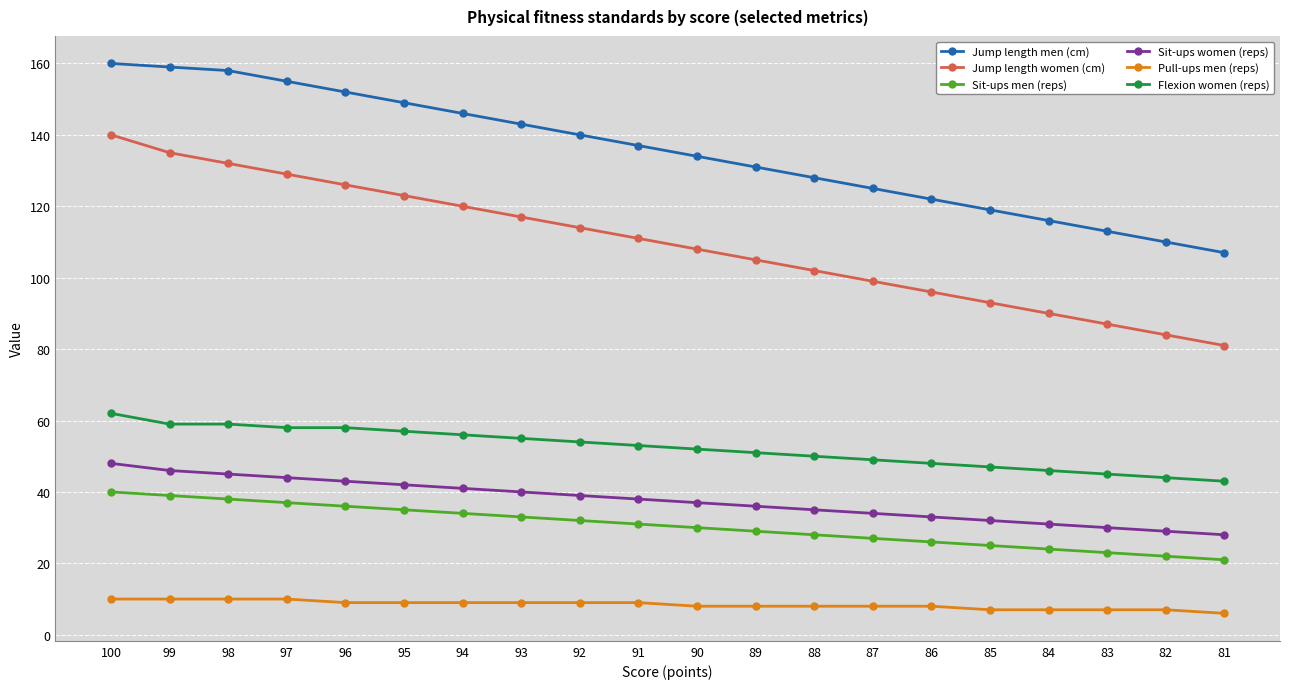

True or false: Jump length men (cm) has a value of 181 at 81.

False